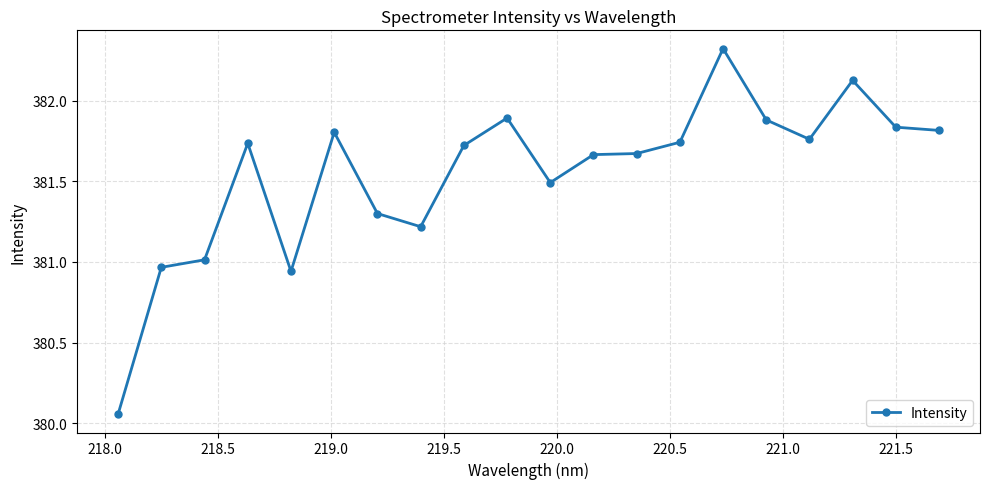

What is the greatest value displayed?

382.3